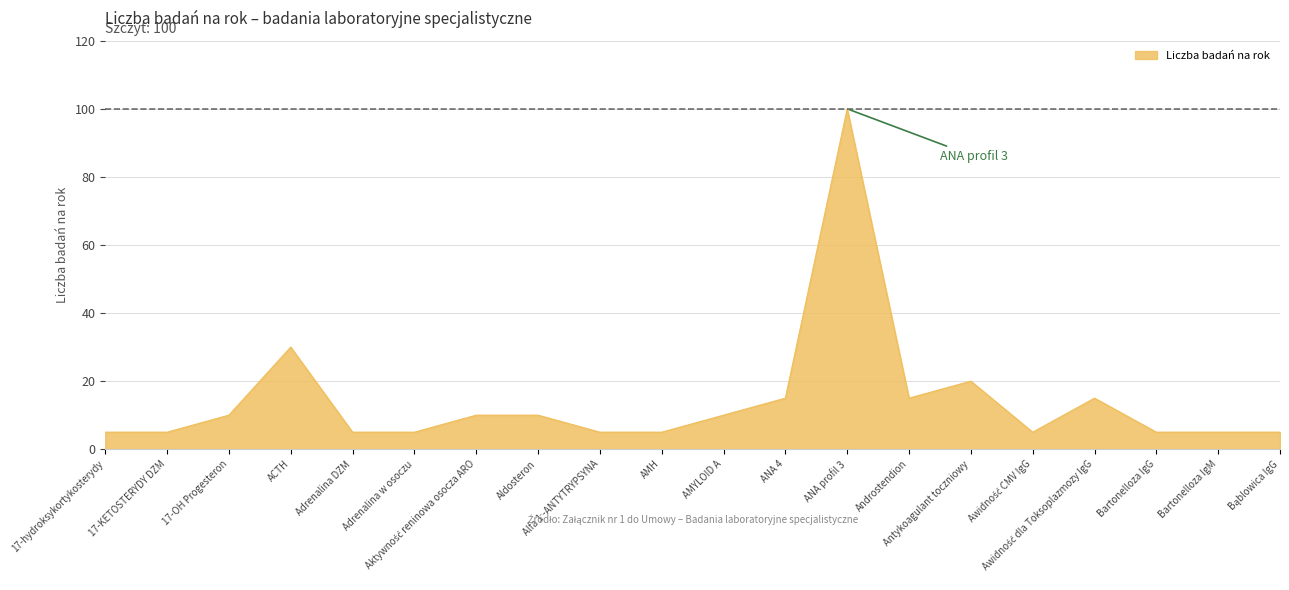

What is the difference between the maximum and minimum values?

95